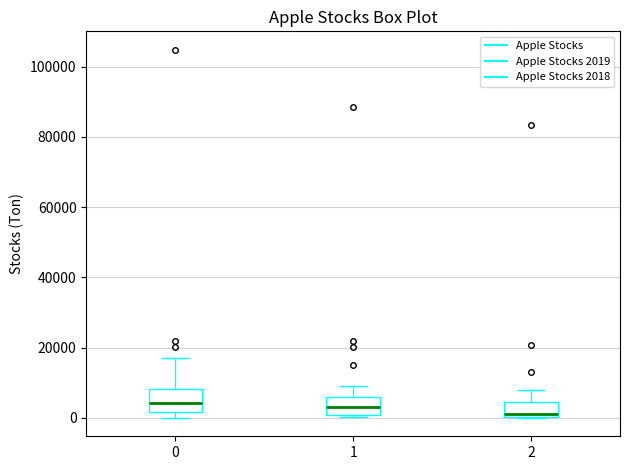

Reading left to right, read every box against the y-axis: the position of its median line, the range the box covers, and the ends of its whiskers. The values are not printed on the chart, so give them approximately, as read against the axis.

0: median 4000, box 2000 to 8000, whiskers 0 to 18000
1: median 4000, box 0 to 6000, whiskers 0 to 10000
2: median 2000, box 0 to 4000, whiskers 0 to 8000